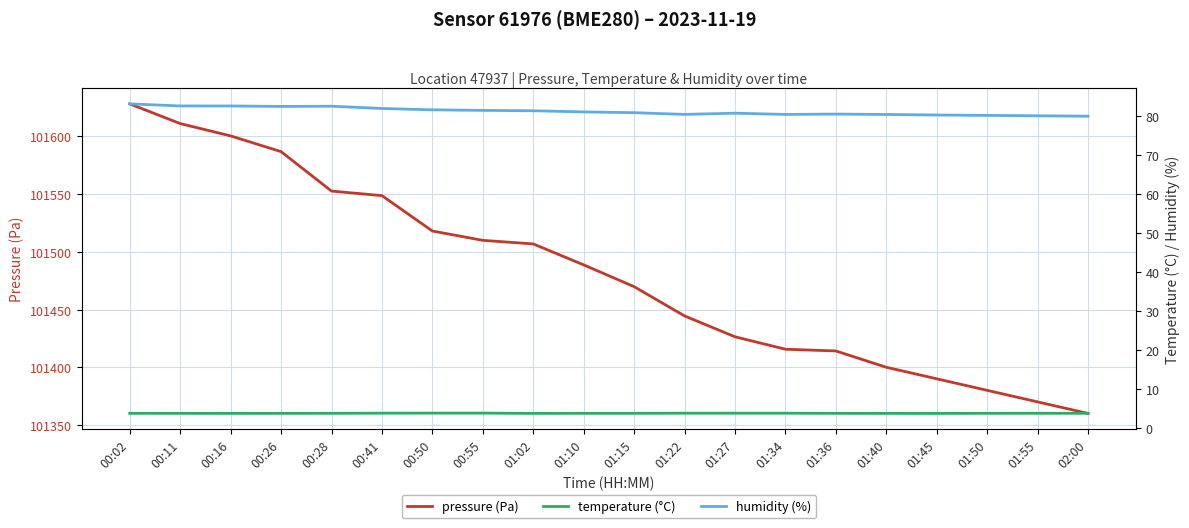

What is the difference between the highest and lowest values at 01:10?

101485.0